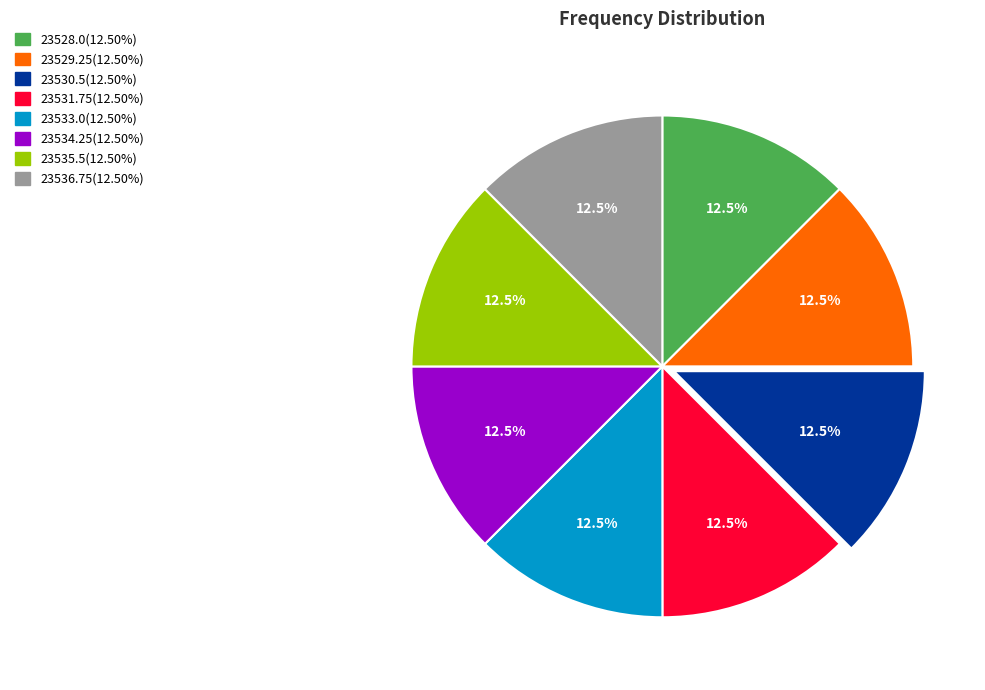

Is there a majority slice in this chart?

No